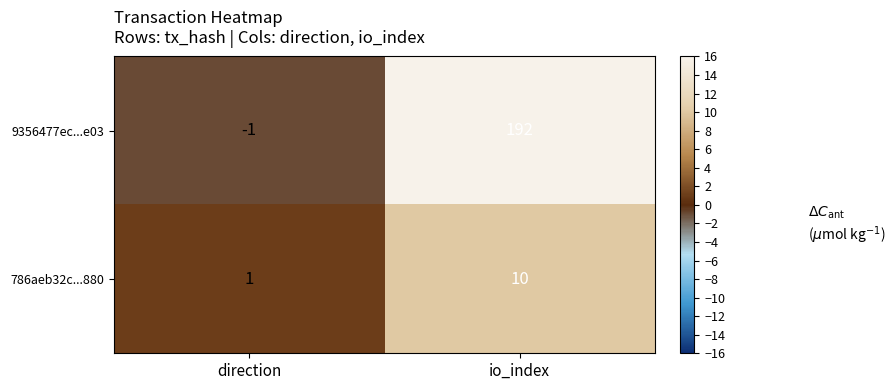

Reading right to left, extract all data points from this chart.

9356477ec...e03: io_index=192	direction=-1
786aeb32c...880: io_index=10	direction=1